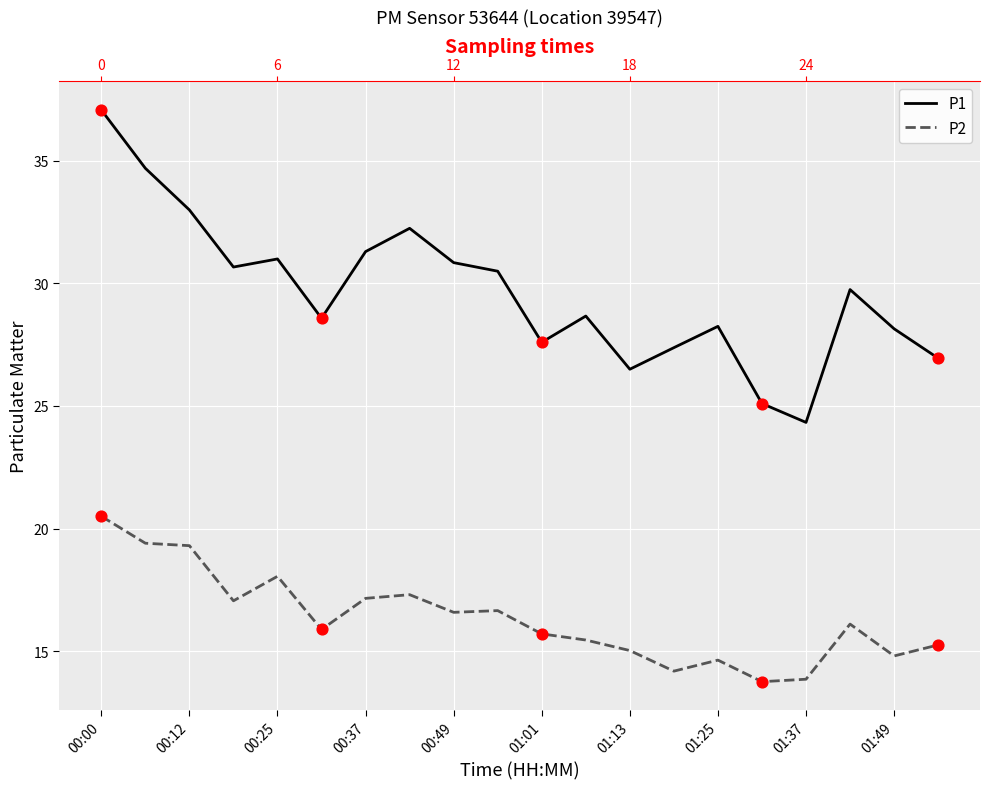

Is the value of P2 at 16 greater than the value of P1 at 13?

No